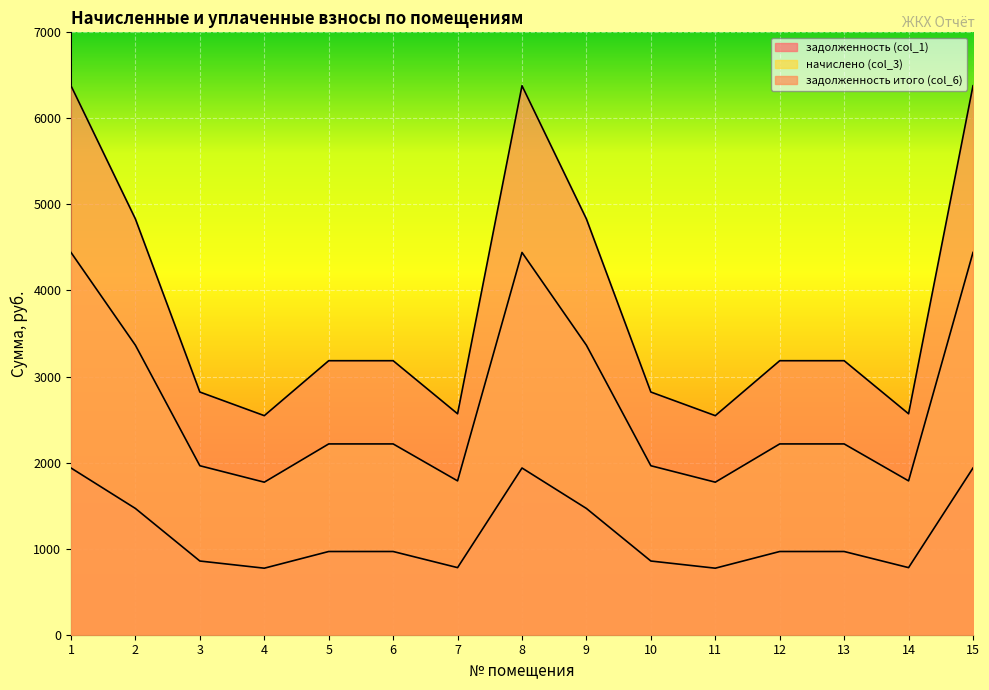

At 7, list the series in order from largest to smallest.

задолженность итого (col_6), начислено (col_3), задолженность (col_1)